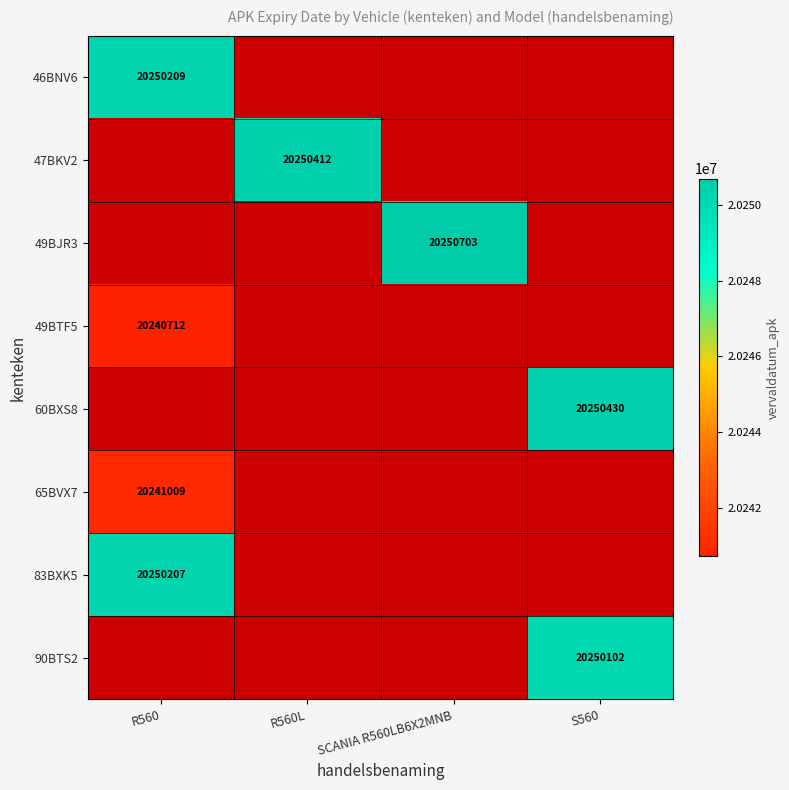

Between R560 and S560, which is larger?

S560